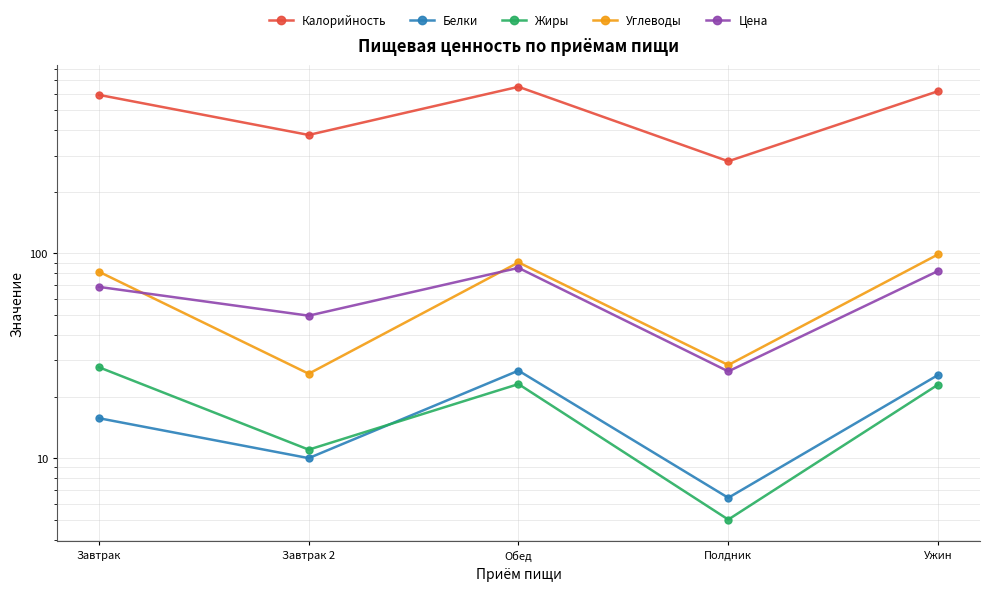

True or false: Калорийность has more than 1 interior local peaks.

False